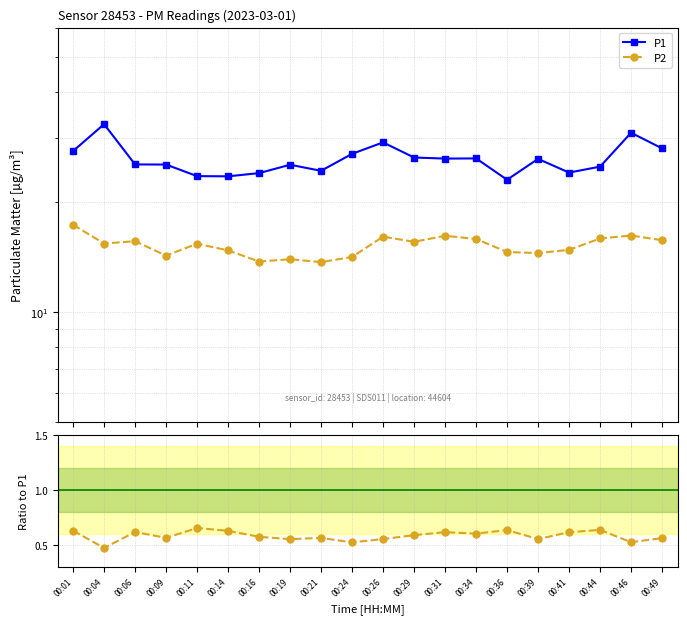

What is the value of the P1 point at the 18th from the left?

25.0